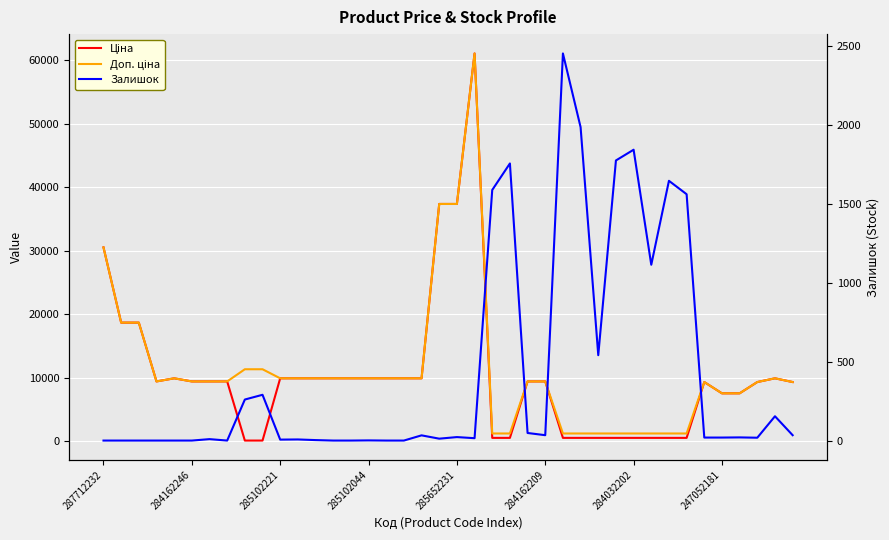

Which category has the highest value across all series?

21